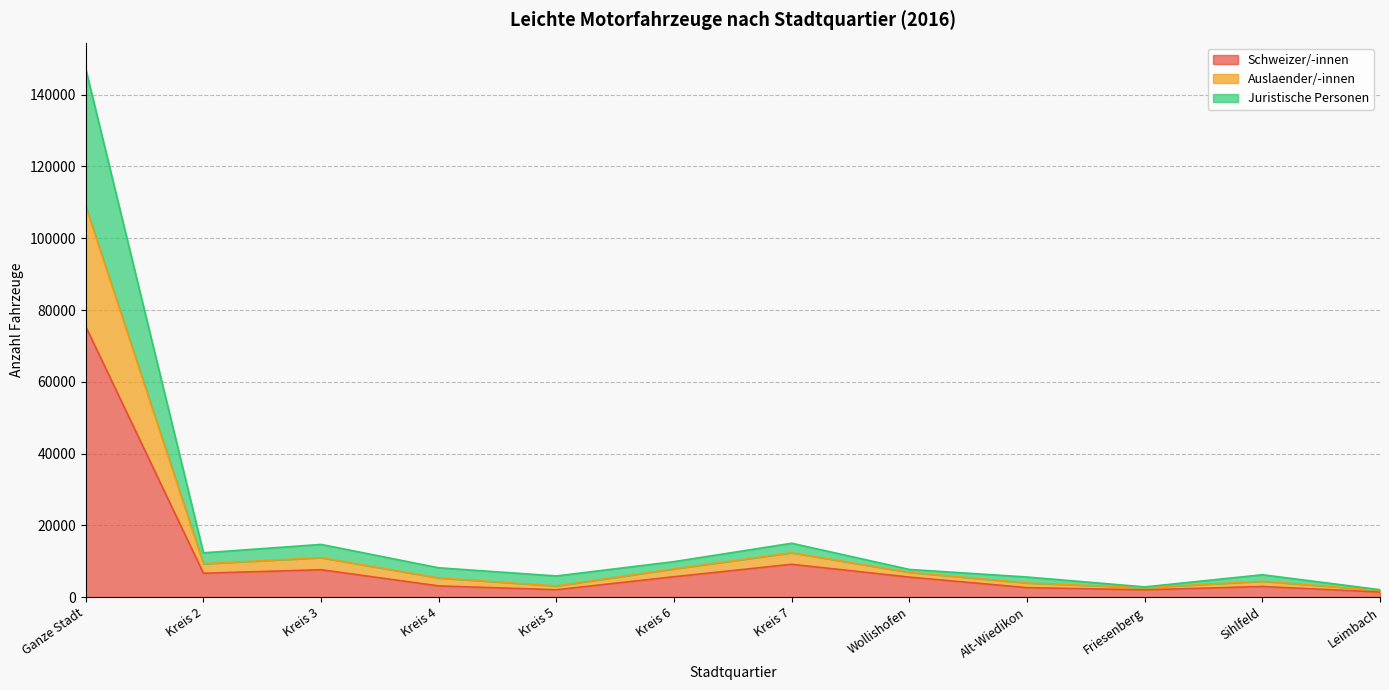

Which series has the largest total across all categories?

Schweizer/-innen